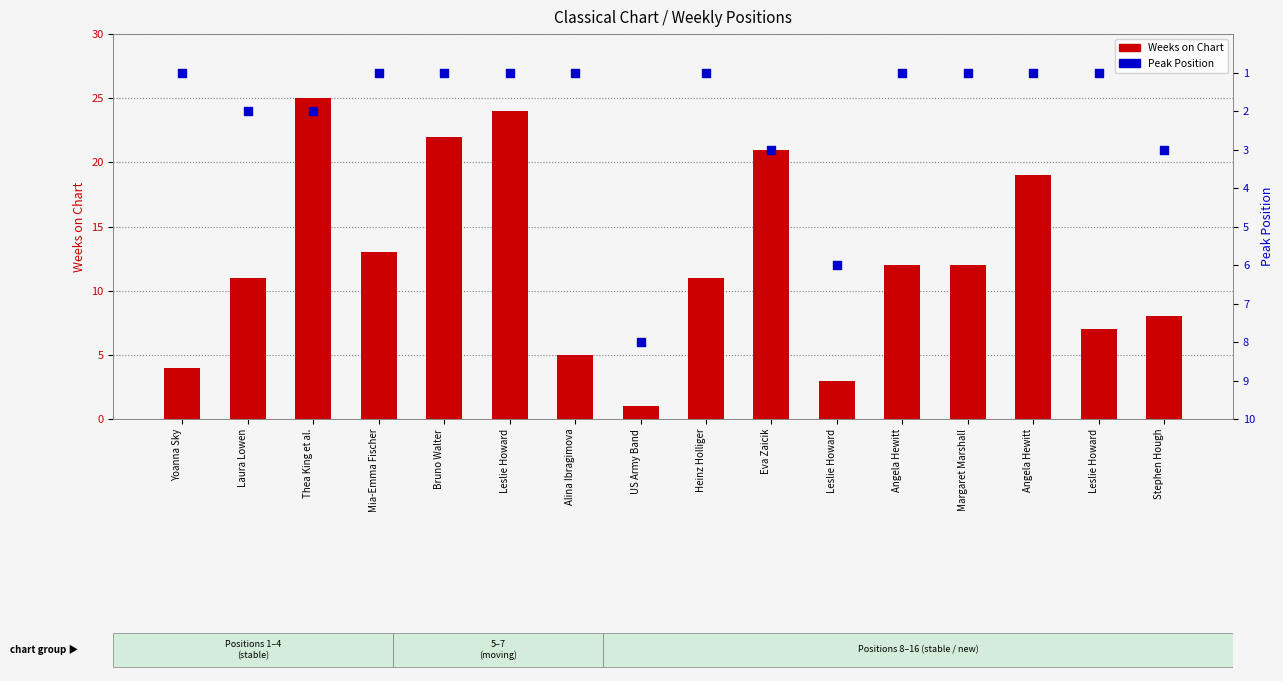

Is the value of Weeks on Chart at Bruno Walter greater than the value of Peak Position at Leslie Howard?

Yes